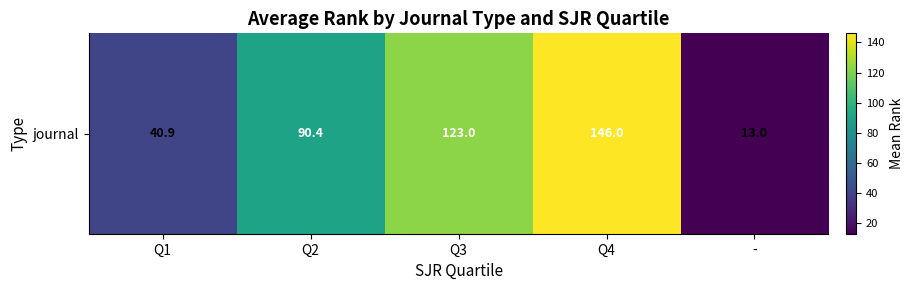

What is the smallest value displayed?

13.0